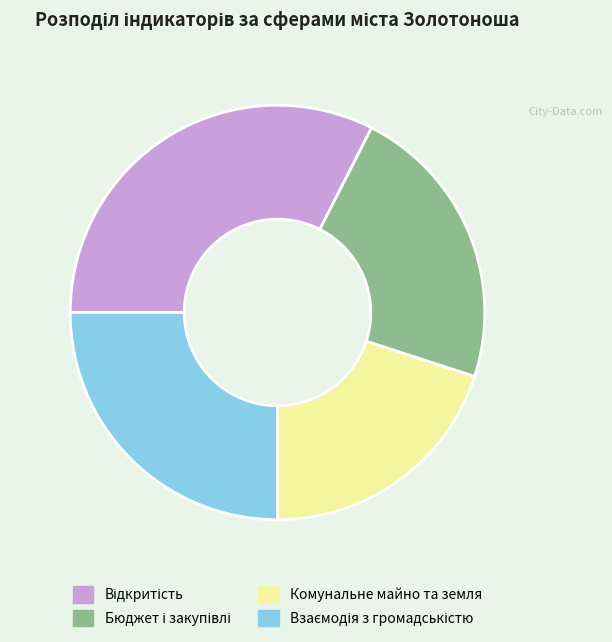

Does Комунальне майно та земля account for over 50% of the chart?

No